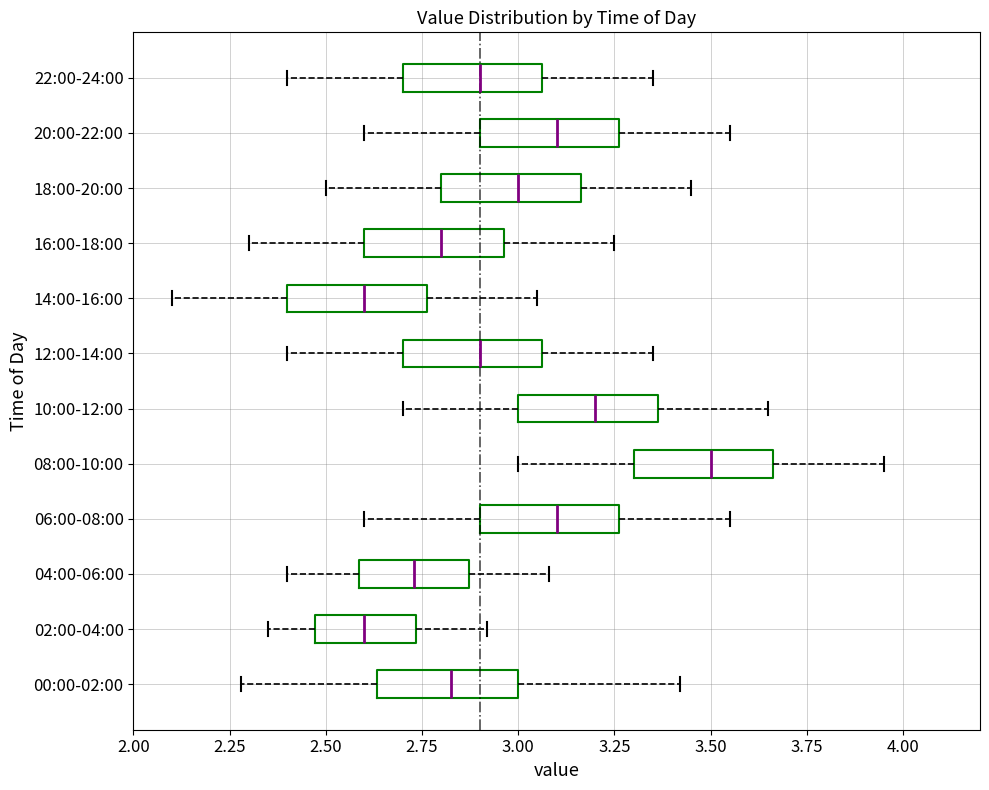

Reading bottom to top, read every box against the x-axis: the position of its median line, the range the box covers, and the ends of its whiskers. The values are not printed on the chart, so give them approximately, as read against the axis.

00:00-02:00: median 2.85, box 2.65 to 3.00, whiskers 2.30 to 3.40
02:00-04:00: median 2.60, box 2.45 to 2.75, whiskers 2.35 to 2.90
04:00-06:00: median 2.75, box 2.60 to 2.85, whiskers 2.40 to 3.10
06:00-08:00: median 3.10, box 2.90 to 3.25, whiskers 2.60 to 3.55
08:00-10:00: median 3.50, box 3.30 to 3.65, whiskers 3.00 to 3.95
10:00-12:00: median 3.20, box 3.00 to 3.35, whiskers 2.70 to 3.65
12:00-14:00: median 2.90, box 2.70 to 3.05, whiskers 2.40 to 3.35
14:00-16:00: median 2.60, box 2.40 to 2.75, whiskers 2.10 to 3.05
16:00-18:00: median 2.80, box 2.60 to 2.95, whiskers 2.30 to 3.25
18:00-20:00: median 3.00, box 2.80 to 3.15, whiskers 2.50 to 3.45
20:00-22:00: median 3.10, box 2.90 to 3.25, whiskers 2.60 to 3.55
22:00-24:00: median 2.90, box 2.70 to 3.05, whiskers 2.40 to 3.35